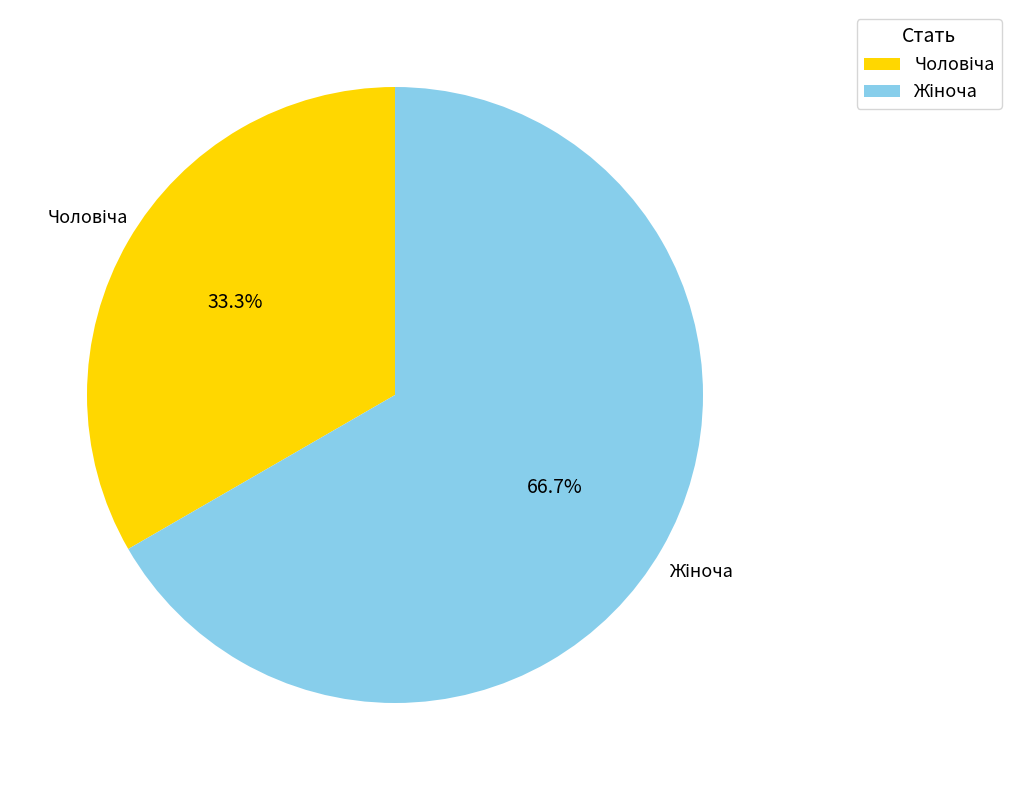

Is there a majority slice in this chart?

Yes